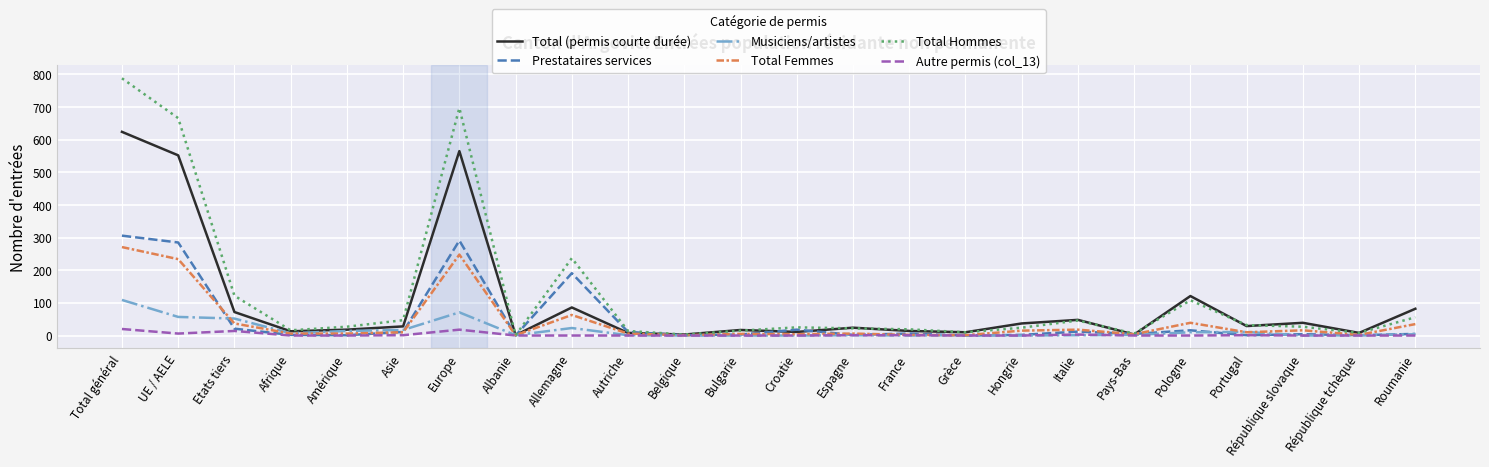

At which category is the sum across all series the highest?

Total général